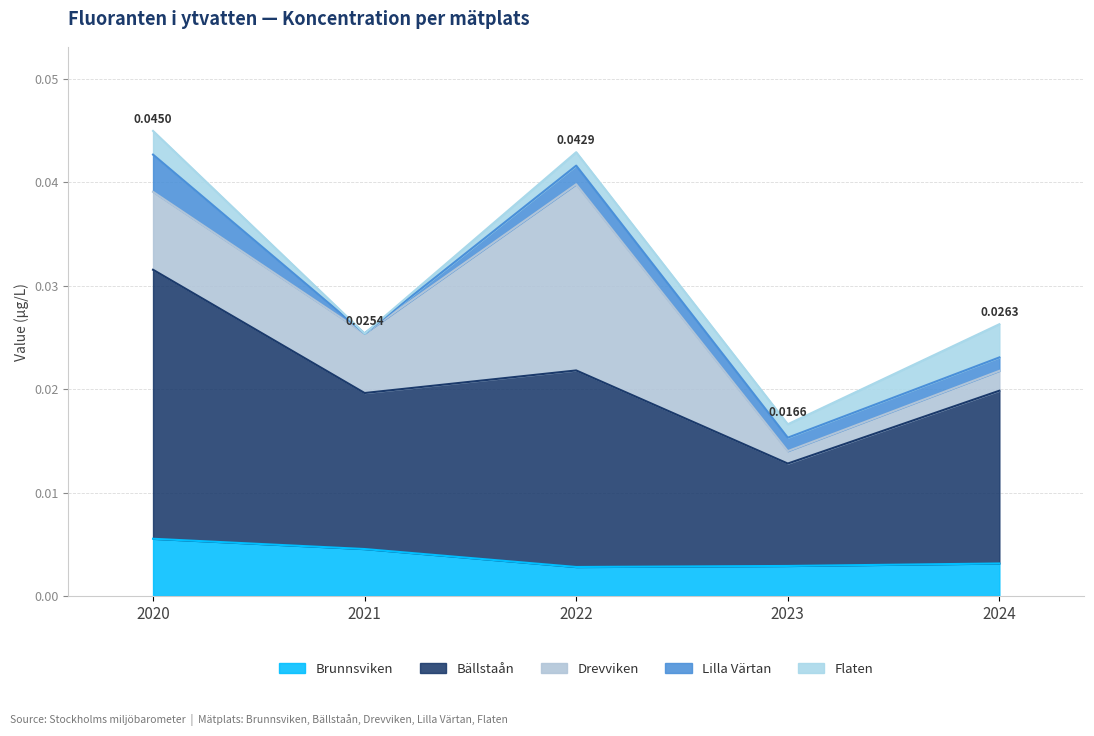

Which series has the widest spread of values?

Drevviken